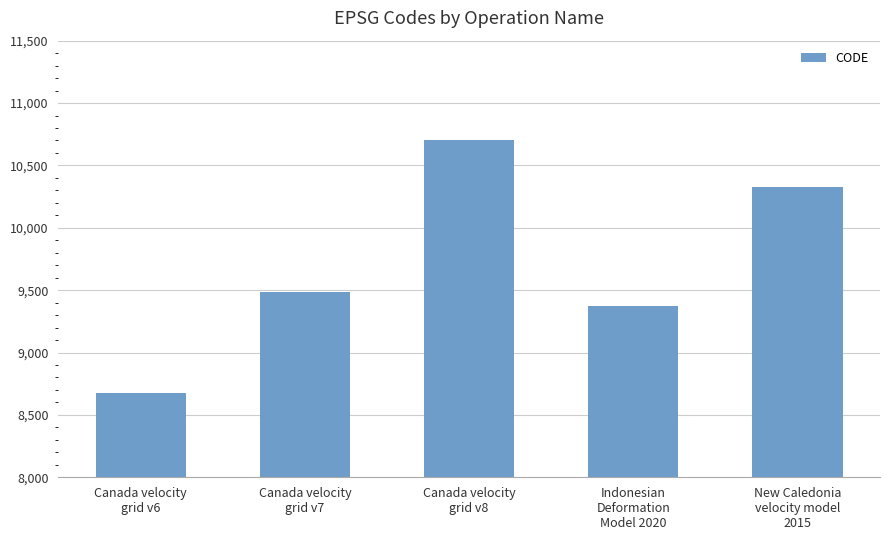

Rank the categories by value from lowest to highest.

Canada velocity
grid v6, Indonesian
Deformation
Model 2020, Canada velocity
grid v7, New Caledonia
velocity model
2015, Canada velocity
grid v8